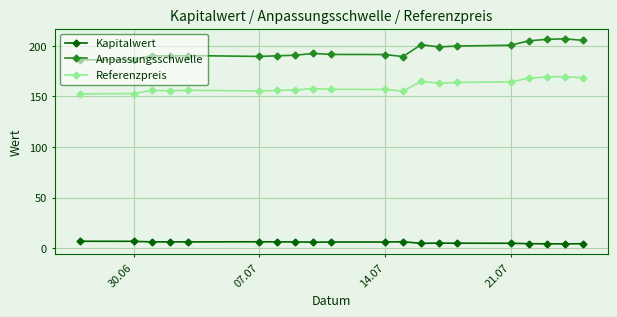

What is the sum of all Anpassungsschwelle values?

3900.7